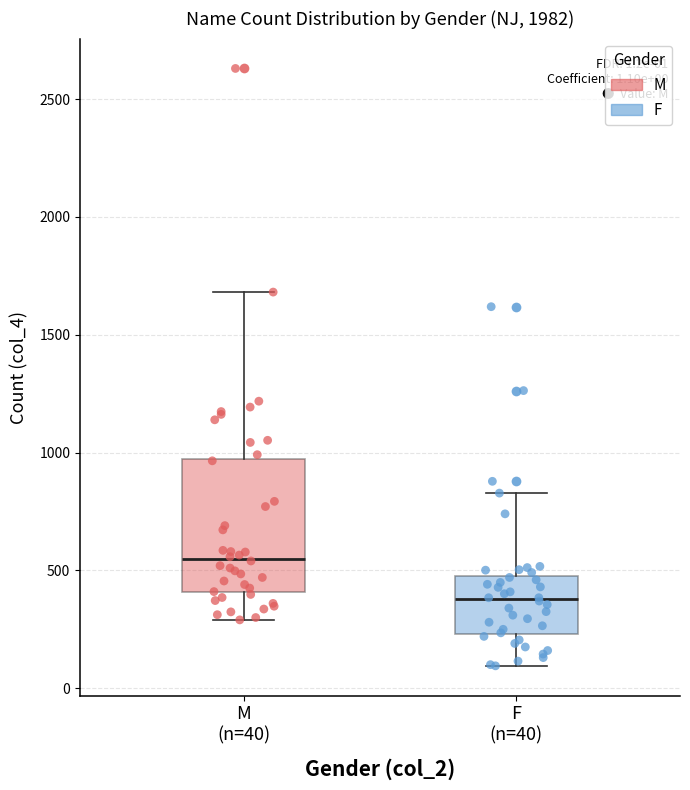

Which box's median line is the highest?

M (n=40)